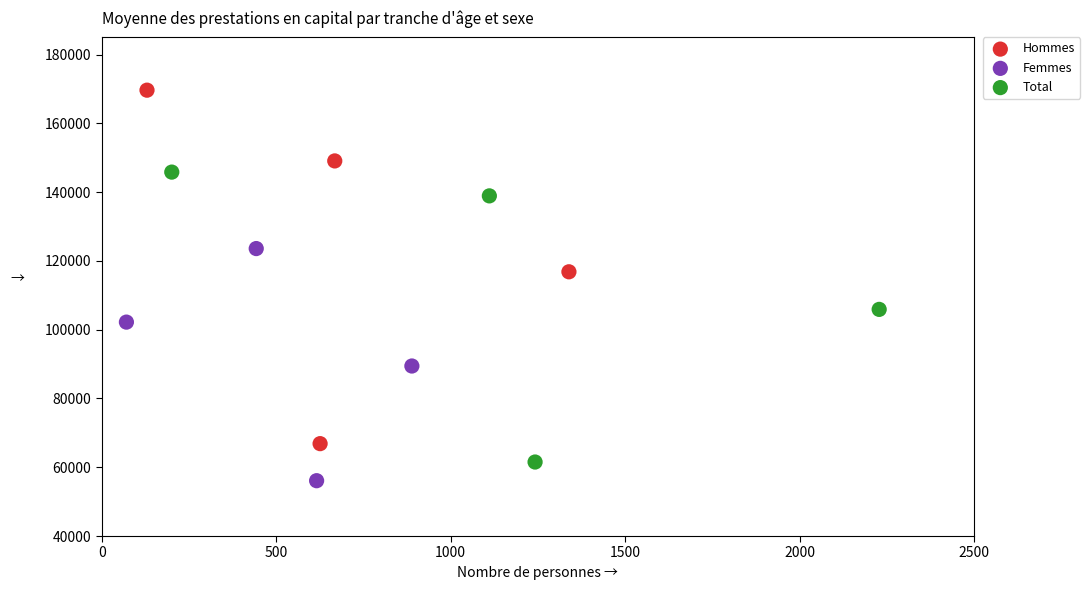

Which series has the widest spread of Y values?

Hommes